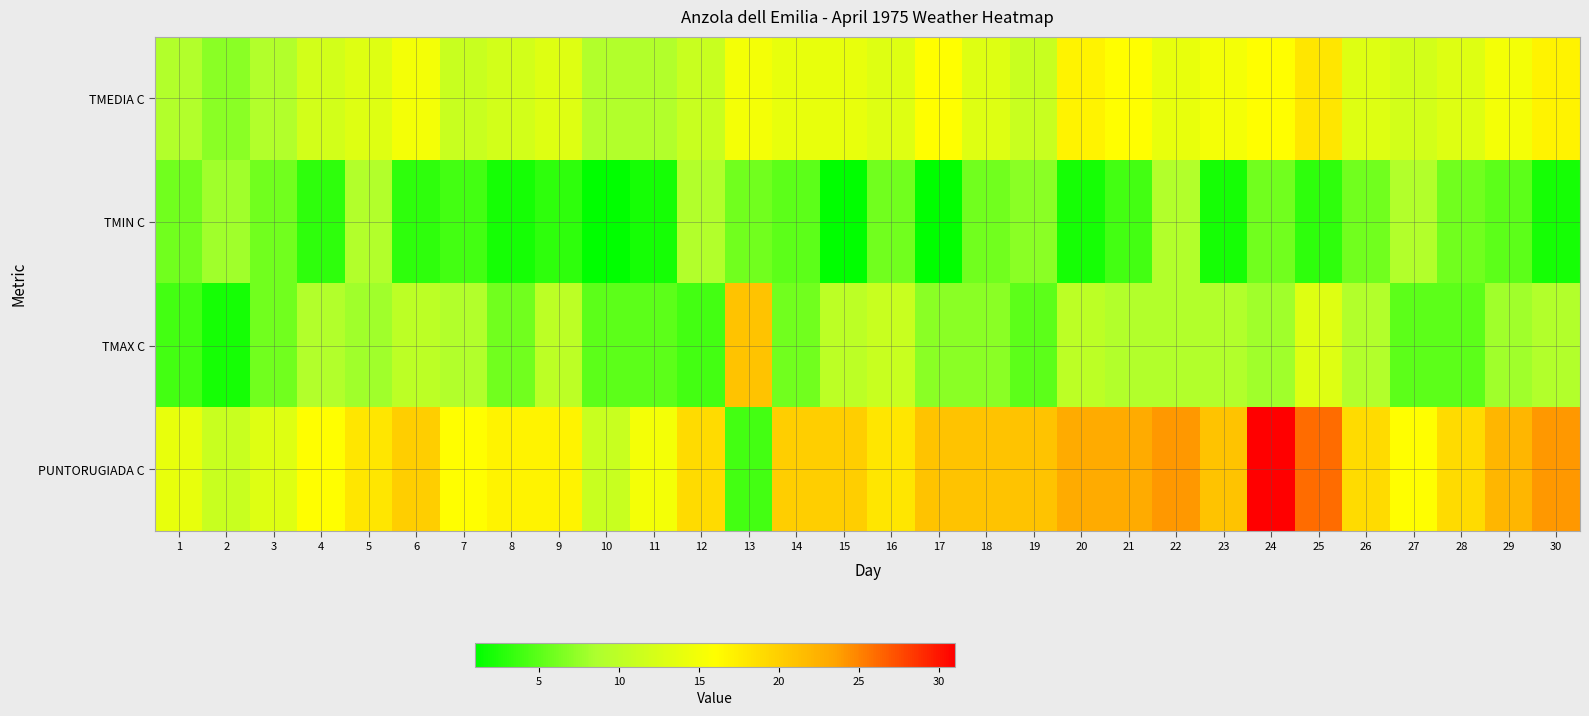

Which series has the largest total across all categories?

PUNTORUGIADA C